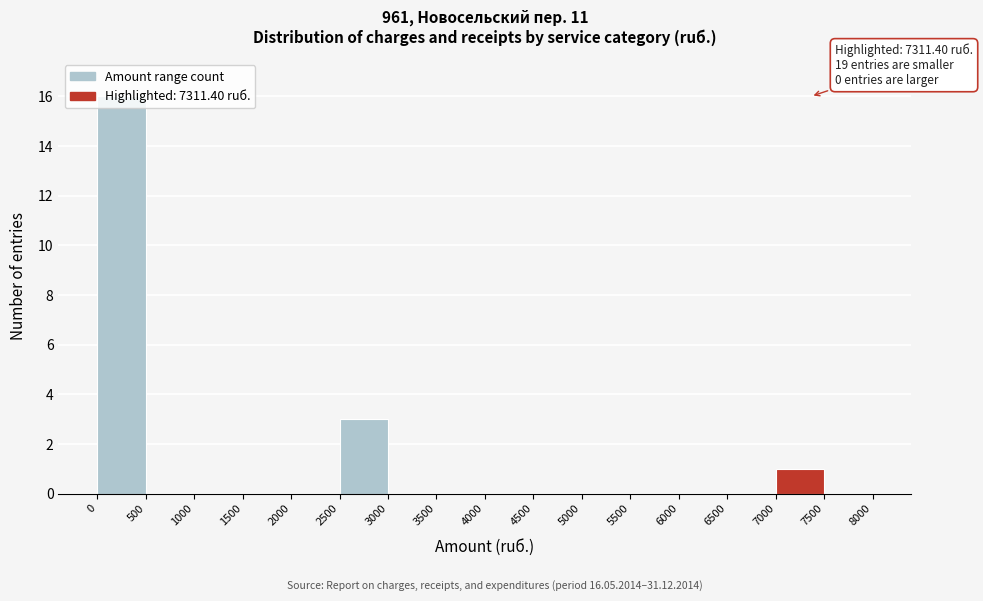

Which range on the x-axis has the tallest bar?

0 to 500